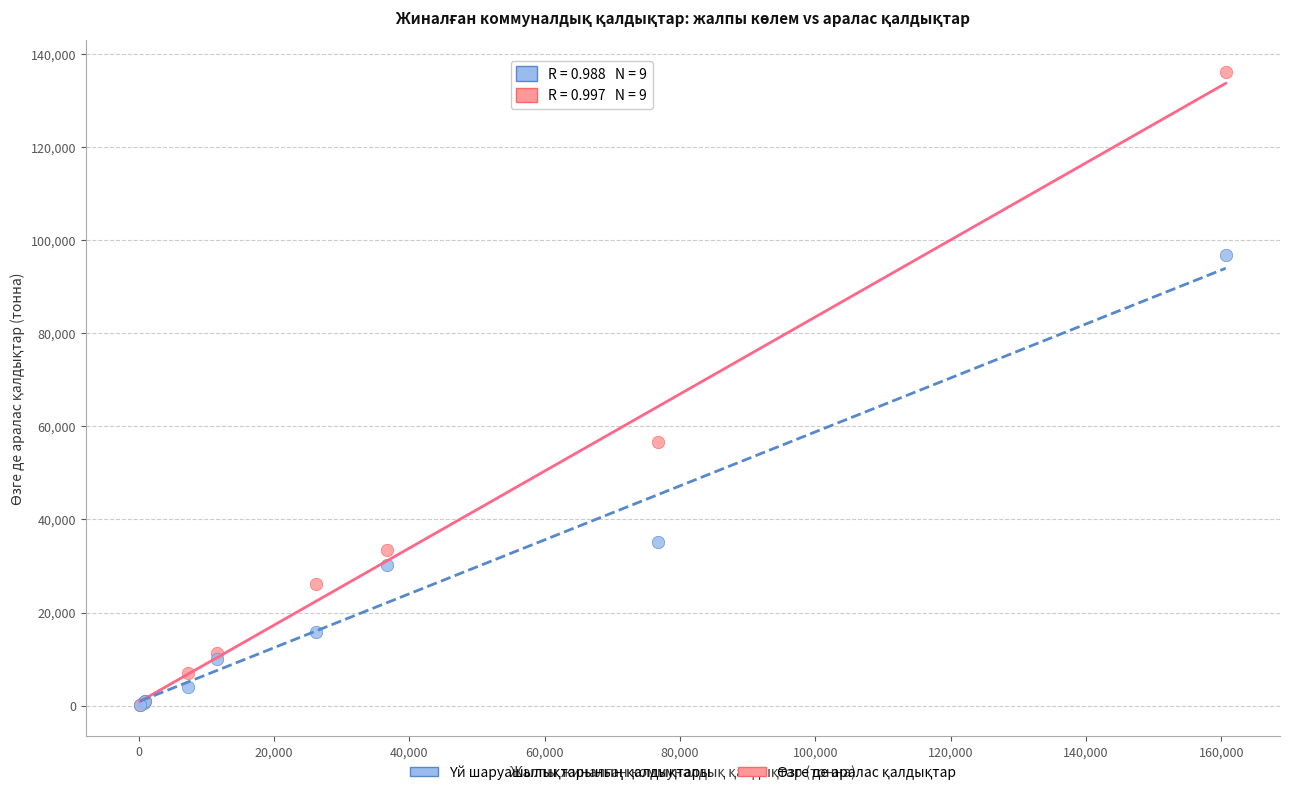

Across all series, what Y value is closest to 68209?

56532